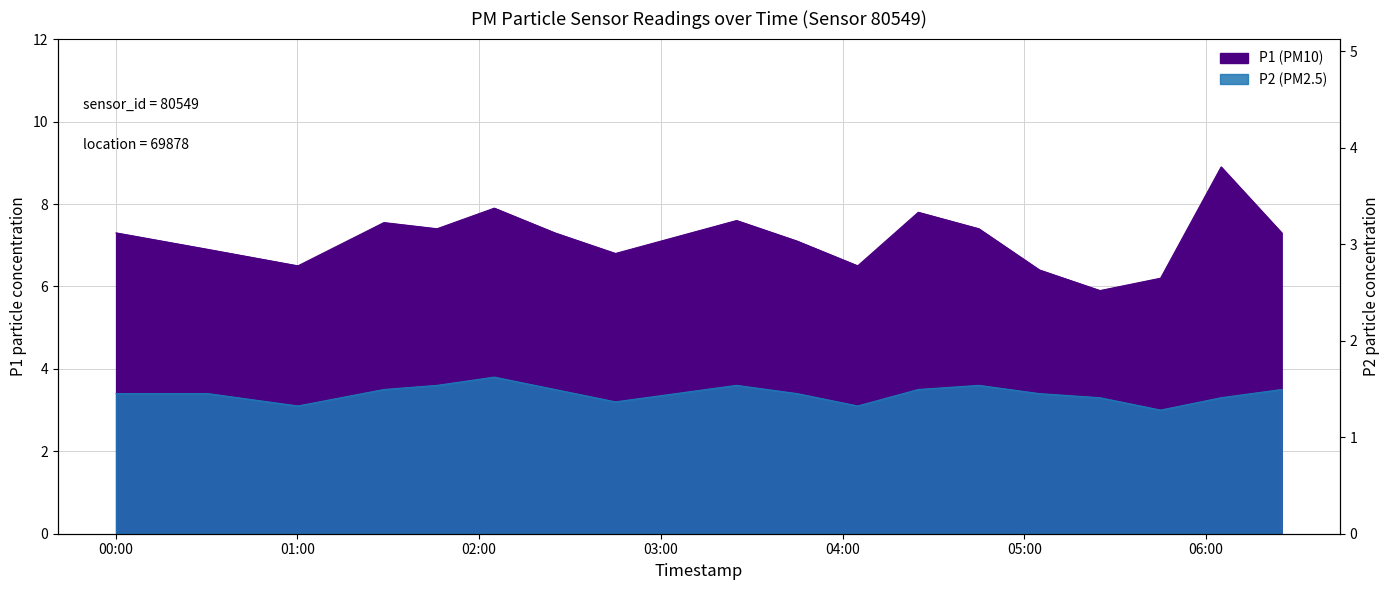

What is the average value of the P2 series?

3.4